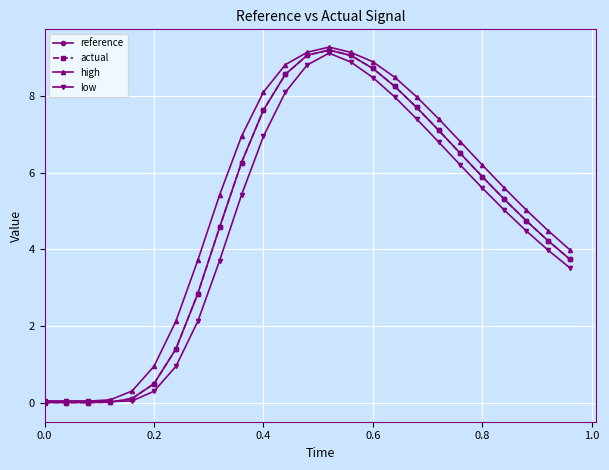

True or false: high has more than 0 points higher than both neighbors.

True